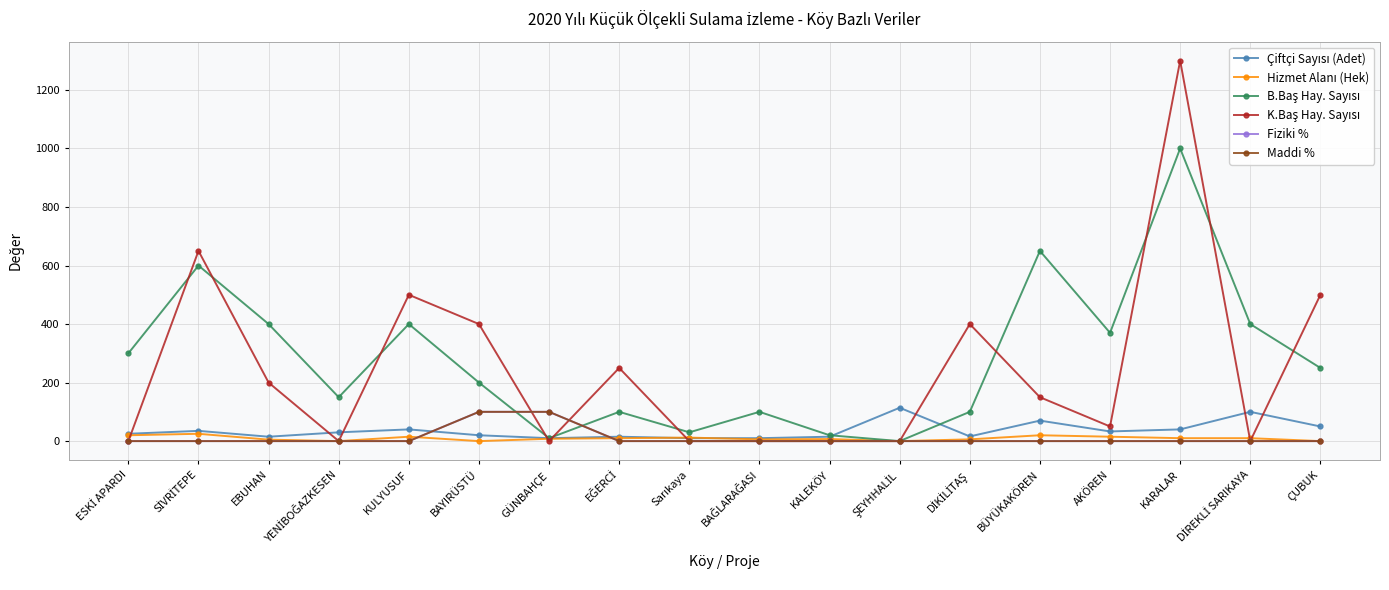

Is it true that B.Baş Hay. Sayısı equals 100 at BAĞLARAĞASI?

True